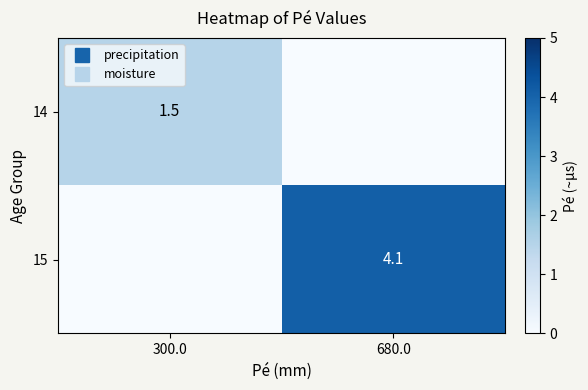

List the labels in order of 15 value, largest first.

680.0, 300.0